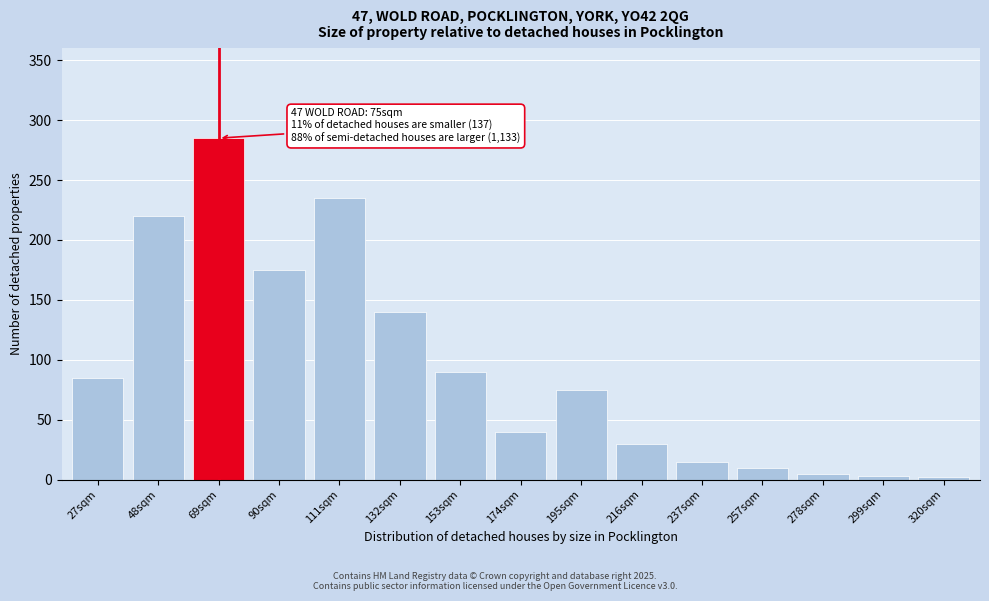

The value at 48sqm is 59. True or false?

False